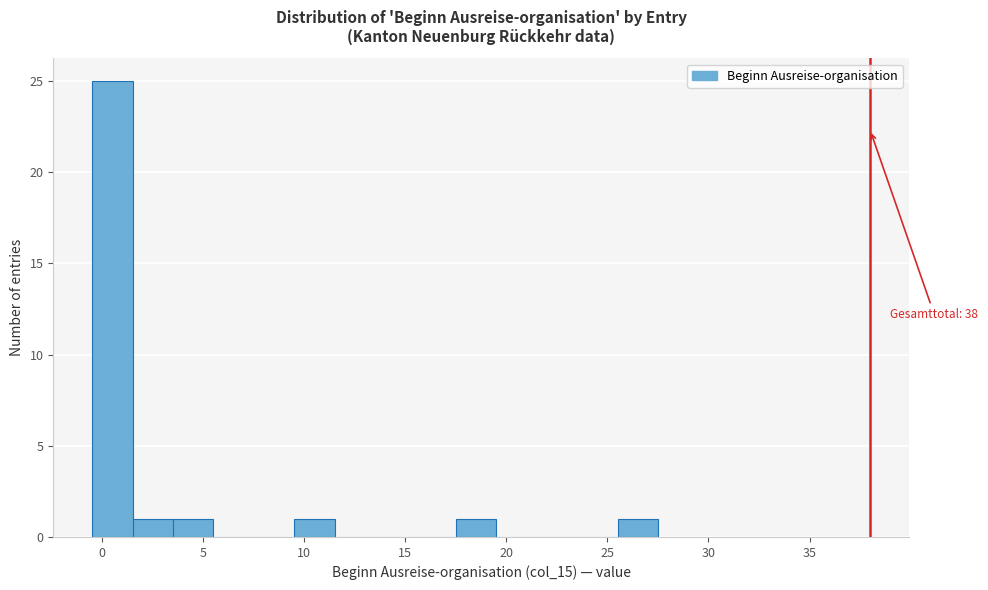

Over which range of the x-axis is the bar tallest?

-0.5 to 1.5